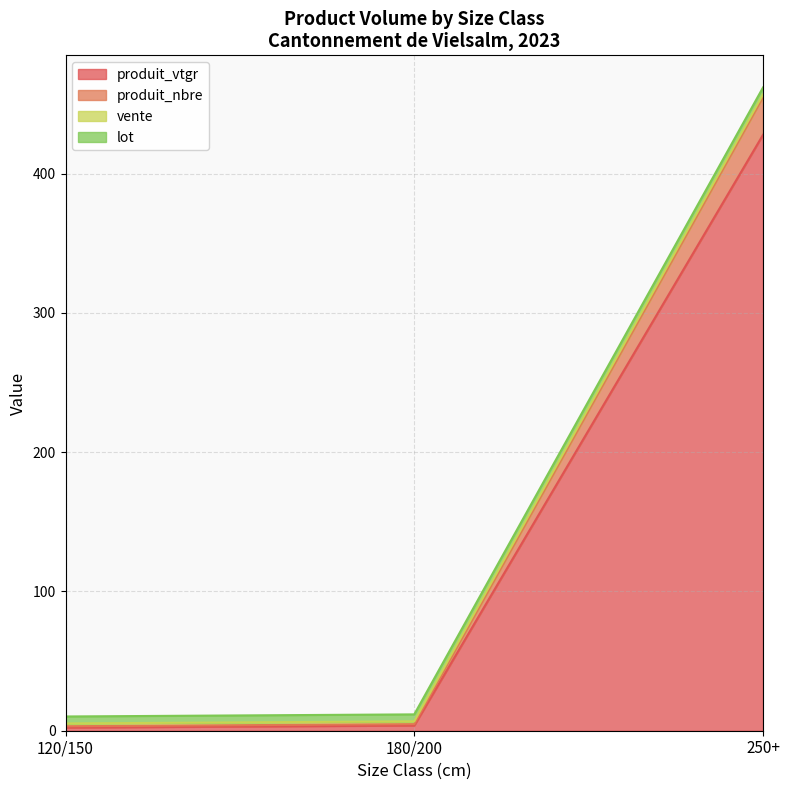

Is it true that produit_vtgr equals 284.6 at 250+?

False